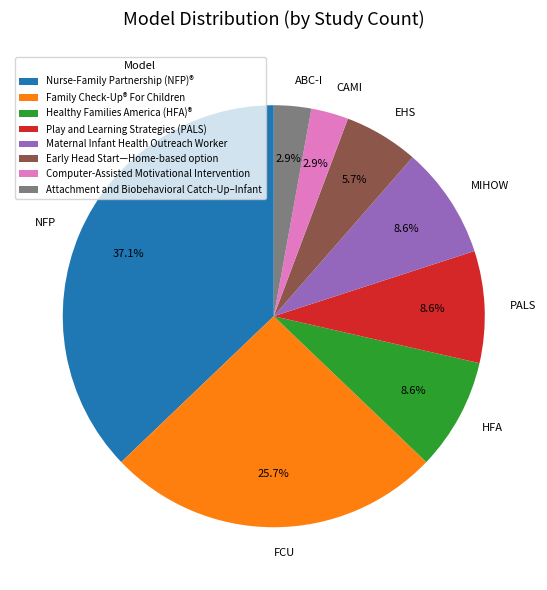

True or false: Early Head Start—Home-based option accounts for 19% of the total.

False